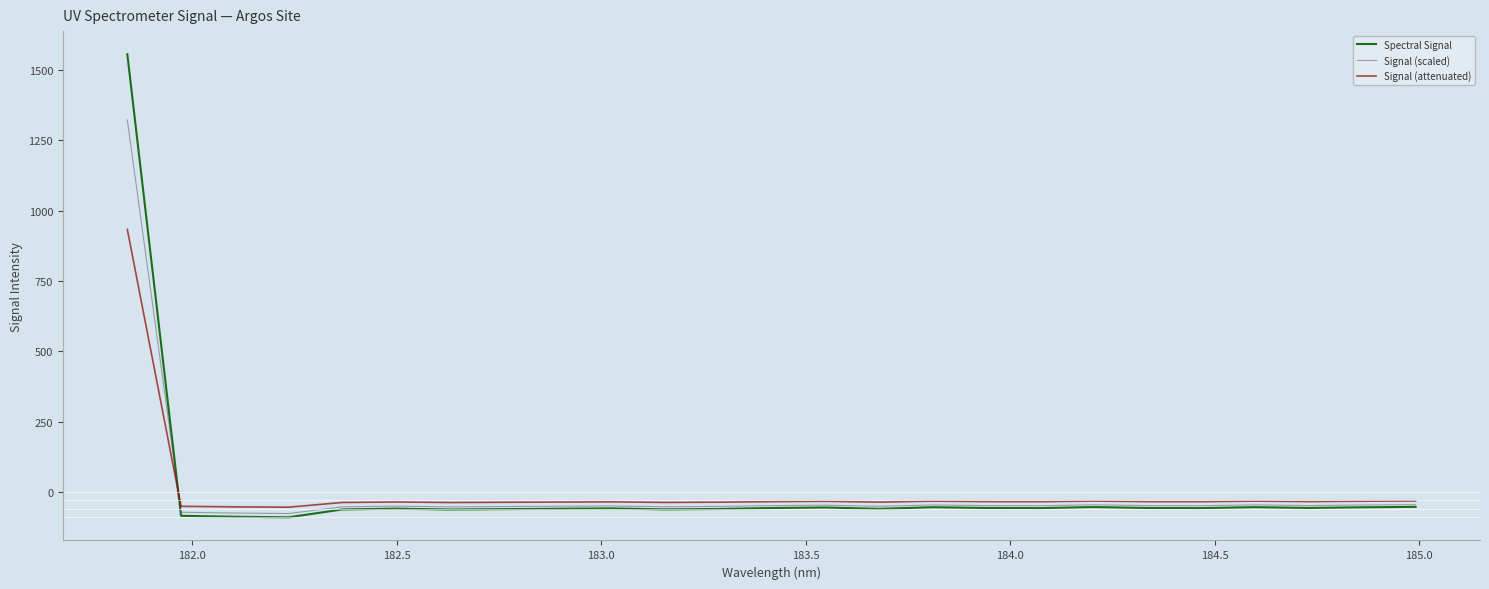

How many values in the Spectral Signal series exceed -57?

11